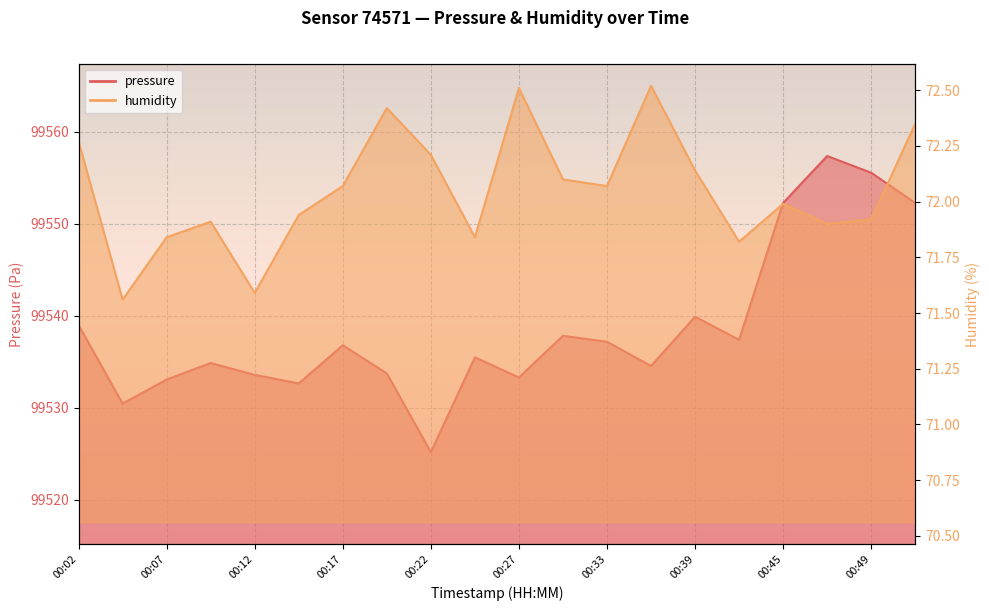

What value does the humidity series have at 00:25?

71.8